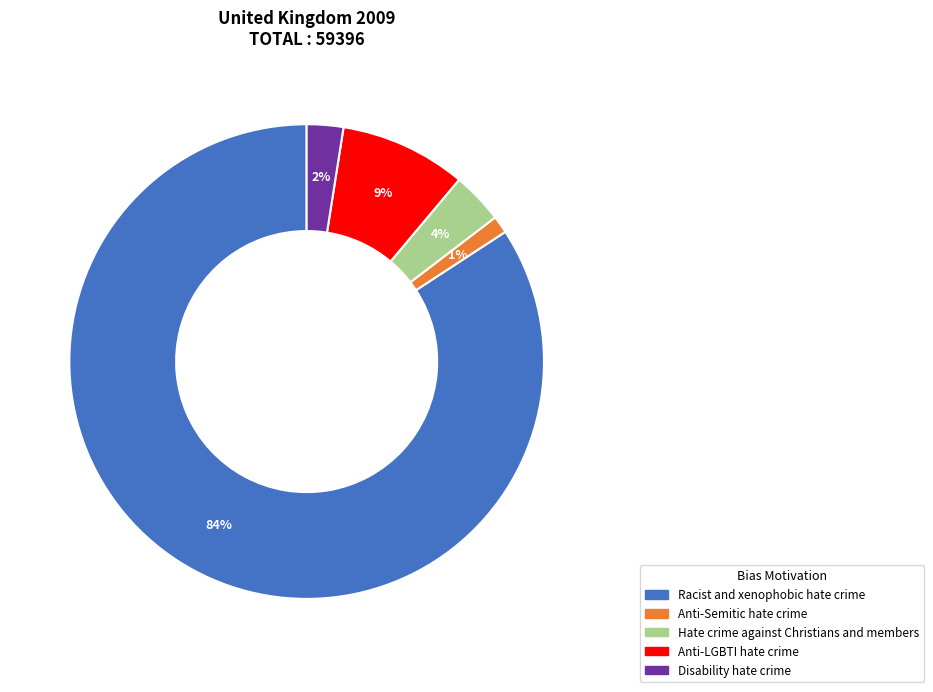

True or false: Disability hate crime accounts for 2% of the total.

True